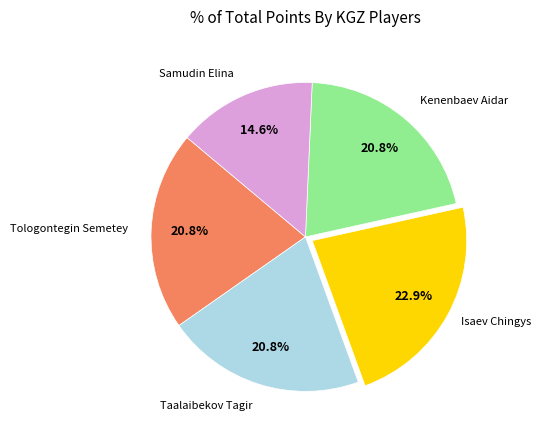

Is there any slice that represents more than half of the pie?

No